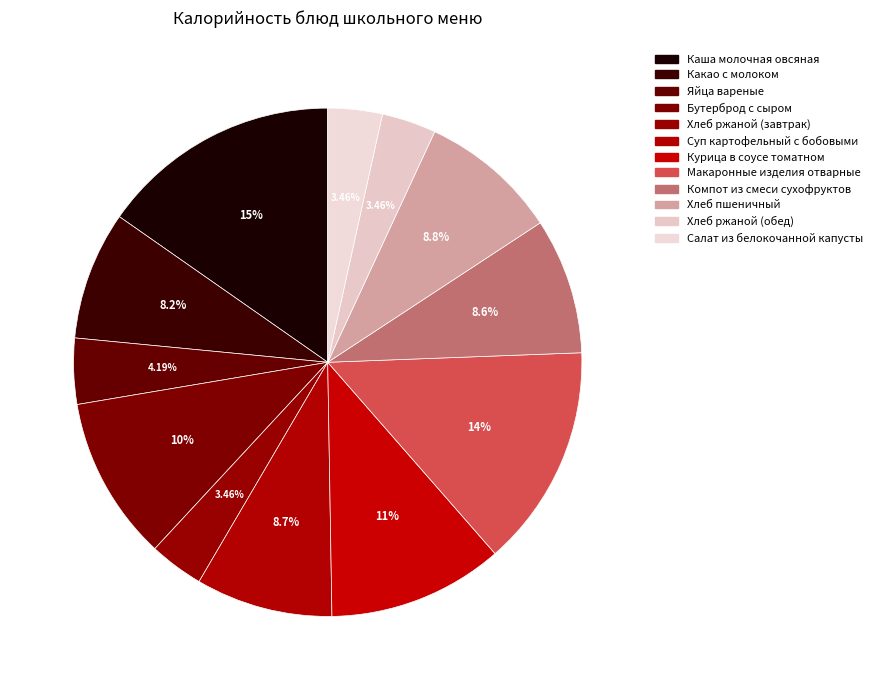

The Хлеб ржаной (обед) slice represents 3% of the pie. True or false?

True